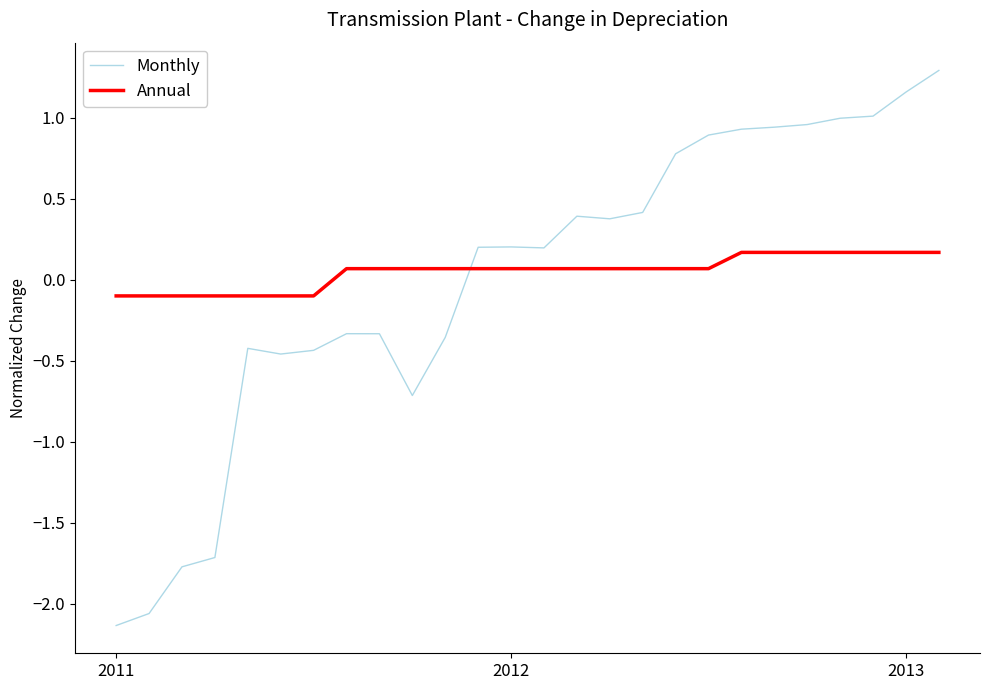

True or false: Monthly and Annual intersect in this chart.

True